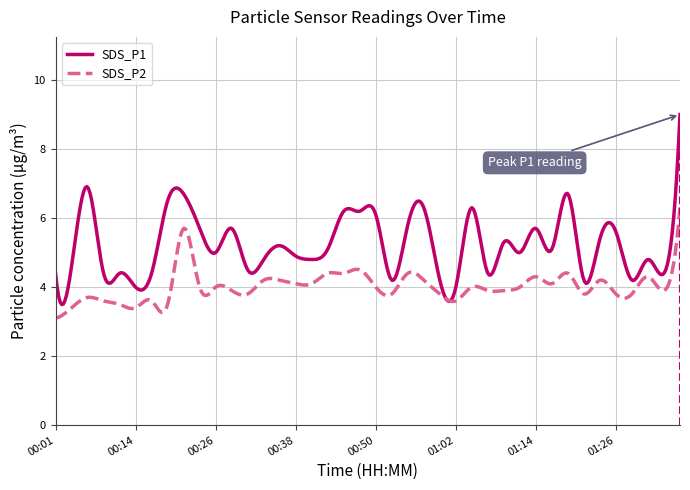

Which series has the largest range (max minus min)?

SDS_P1